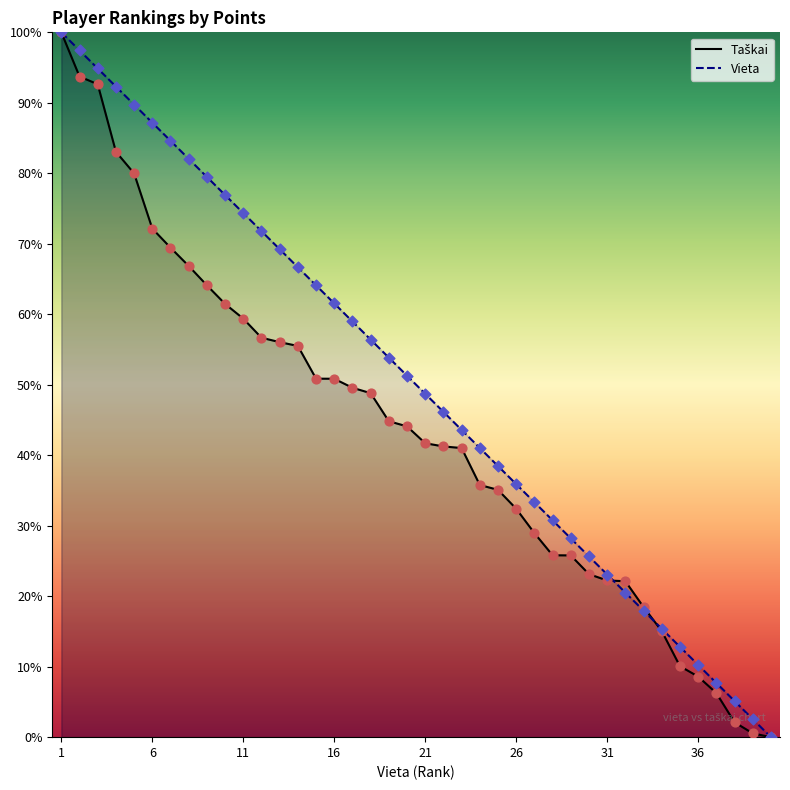

What is the total value across all series at 21?

90.4